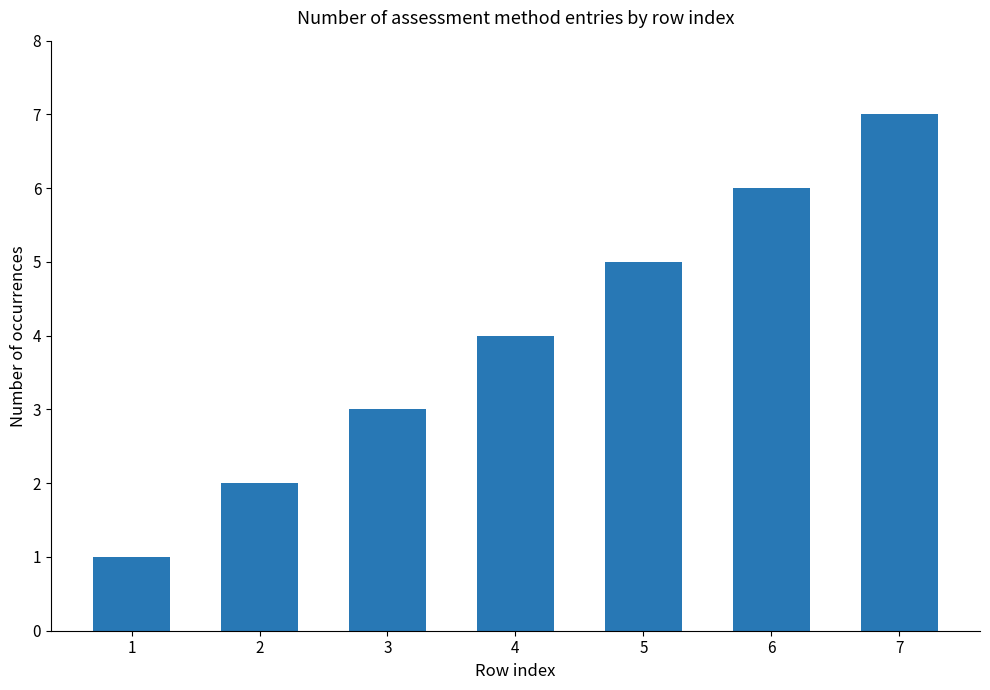

Reading left to right, what are all the values shown in this chart?

1=1	2=2	3=3	4=4	5=5	6=6	7=7